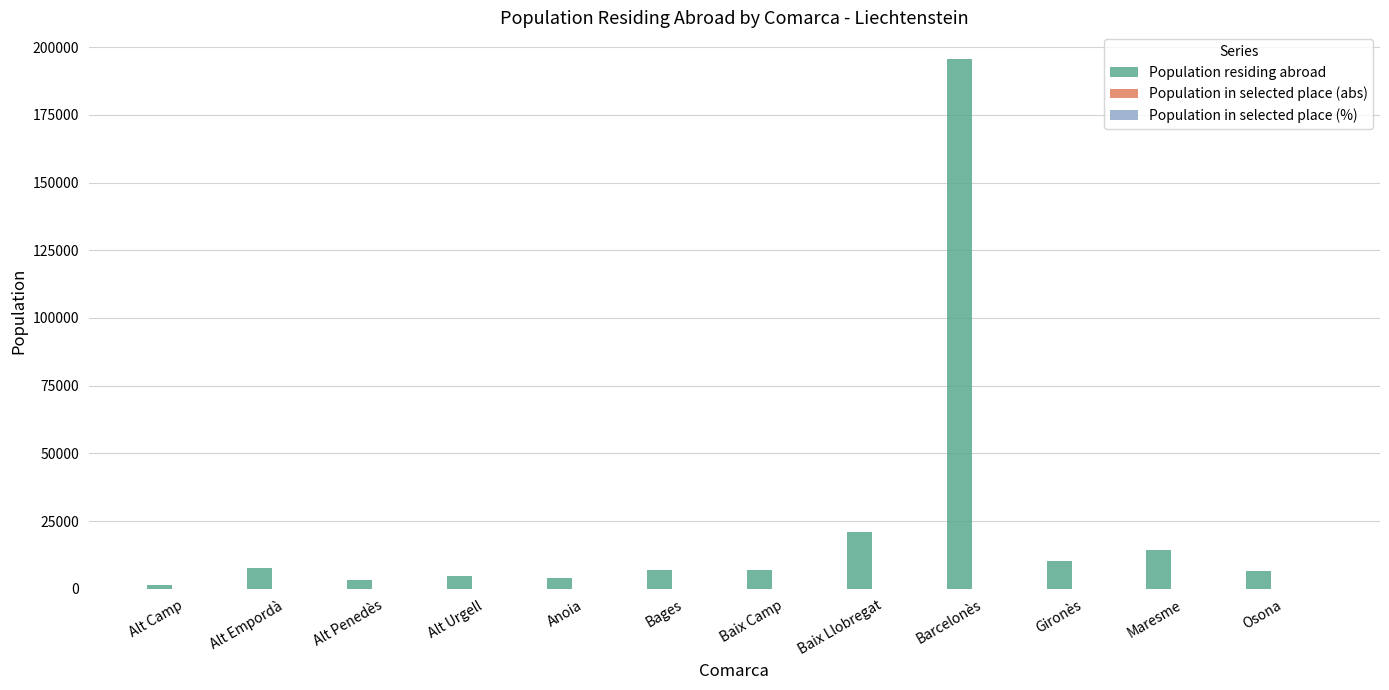

Where is Population residing abroad nearest to the value 98547?

Baix Llobregat